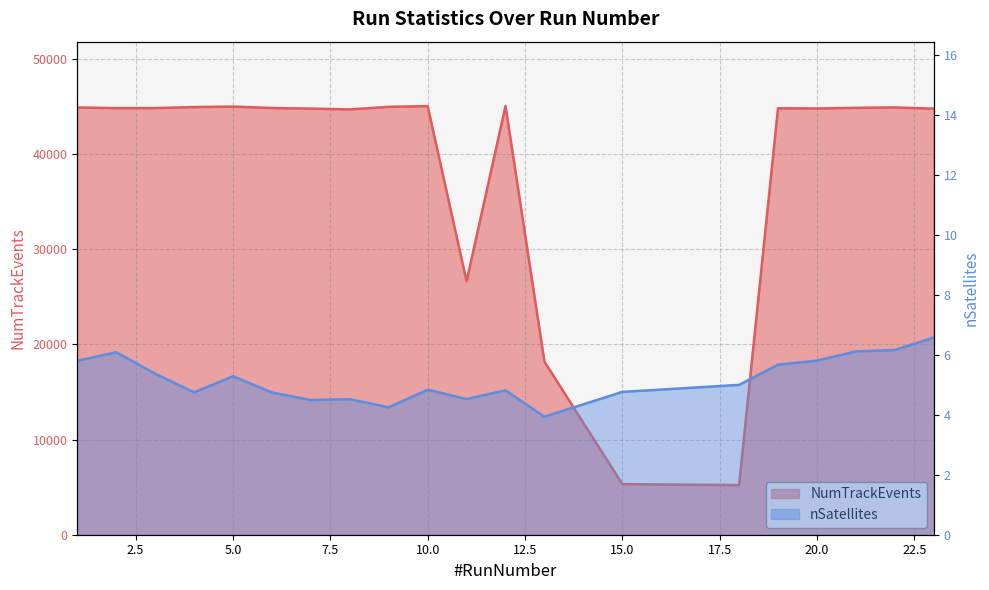

What is the spread (max minus min) of values at 13?

18185.1